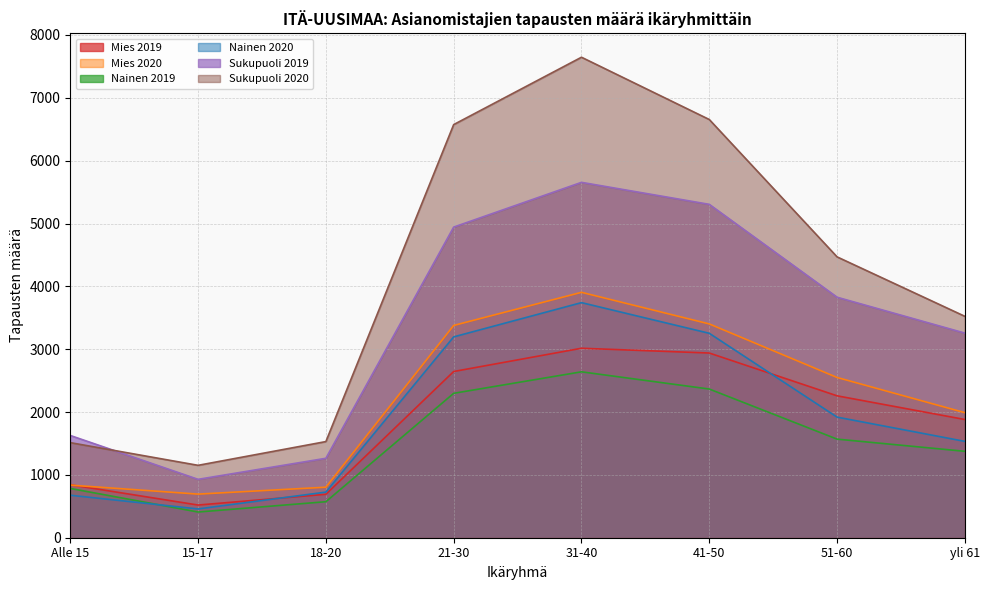

The value of Nainen 2020 at 18-20 is 726. True or false?

True